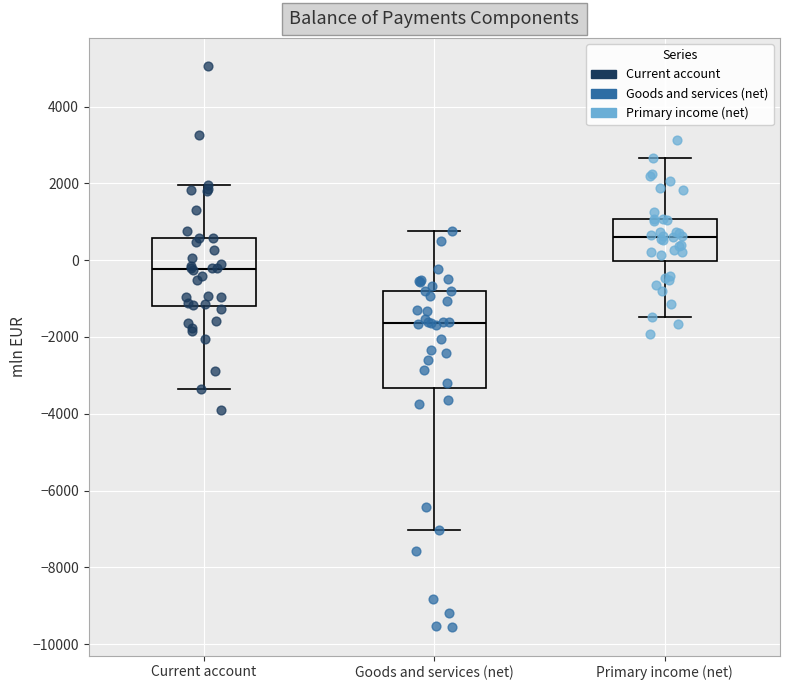

Reading left to right, transcribe this box plot: for each box, give where its median line is, the range the box spans, and where its two whiskers end, as read against the y-axis. The values are not printed on the chart, so give them approximately, as read against the axis.

Current account: median -200, box -1200 to 600, whiskers -3400 to 2000
Goods and services (net): median -1600, box -3400 to -800, whiskers -7000 to 800
Primary income (net): median 600, box 0 to 1000, whiskers -1400 to 2600